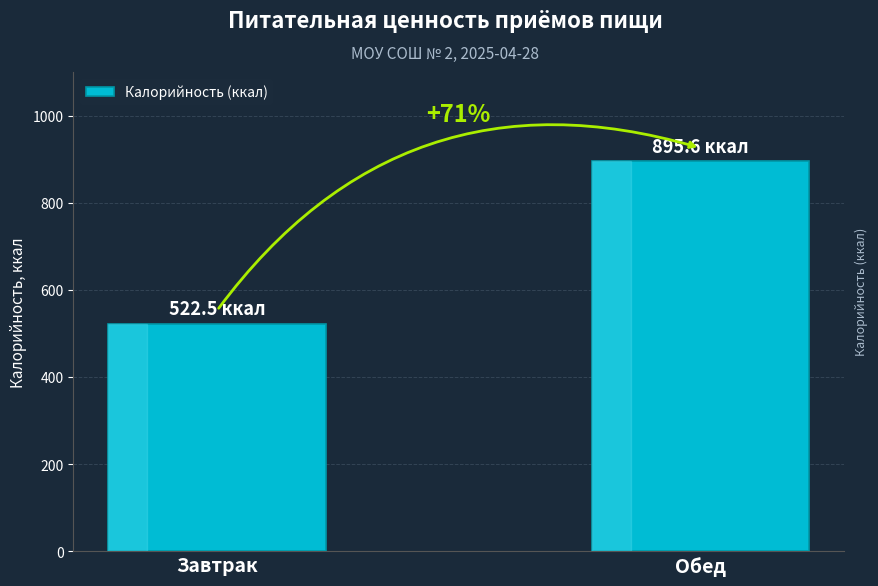

Rank the categories by value from highest to lowest.

Обед, Завтрак